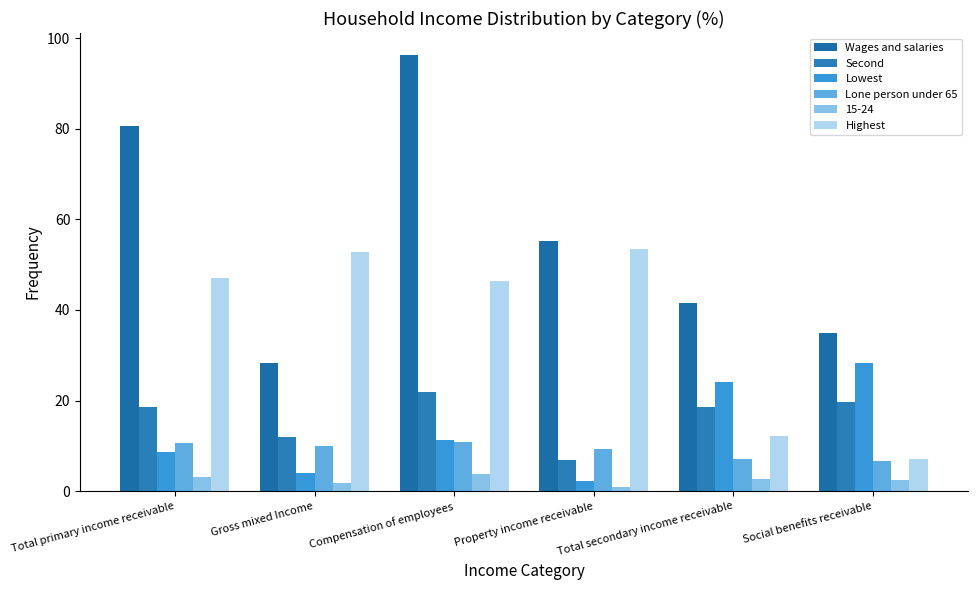

Read the Highest value at Compensation of employees.

46.4